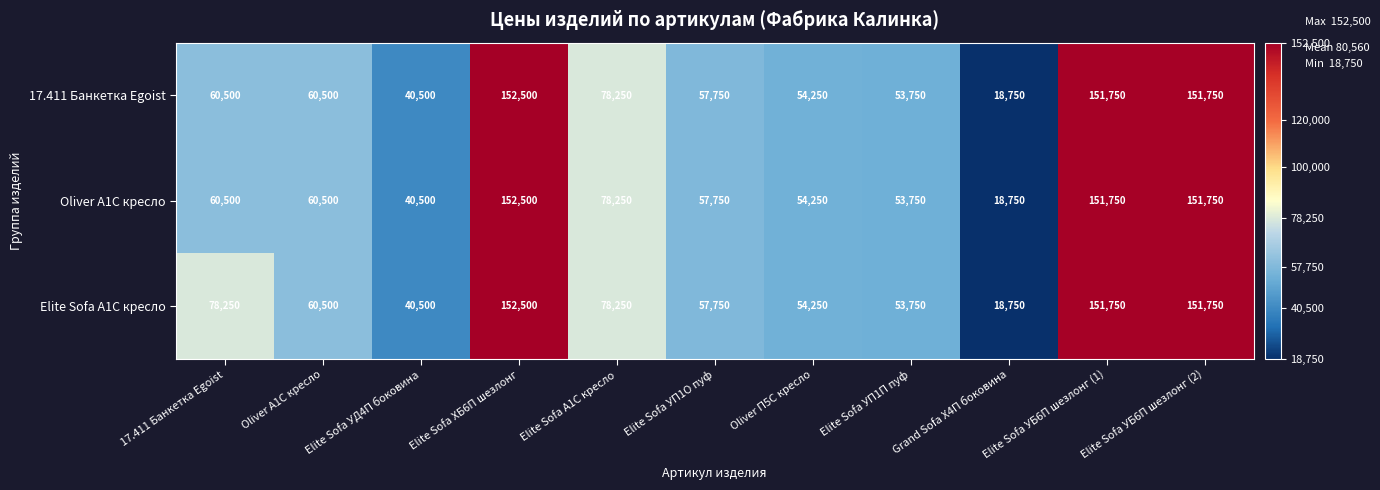

What is the lowest value of the Elite Sofa А1С кресло series?

18750